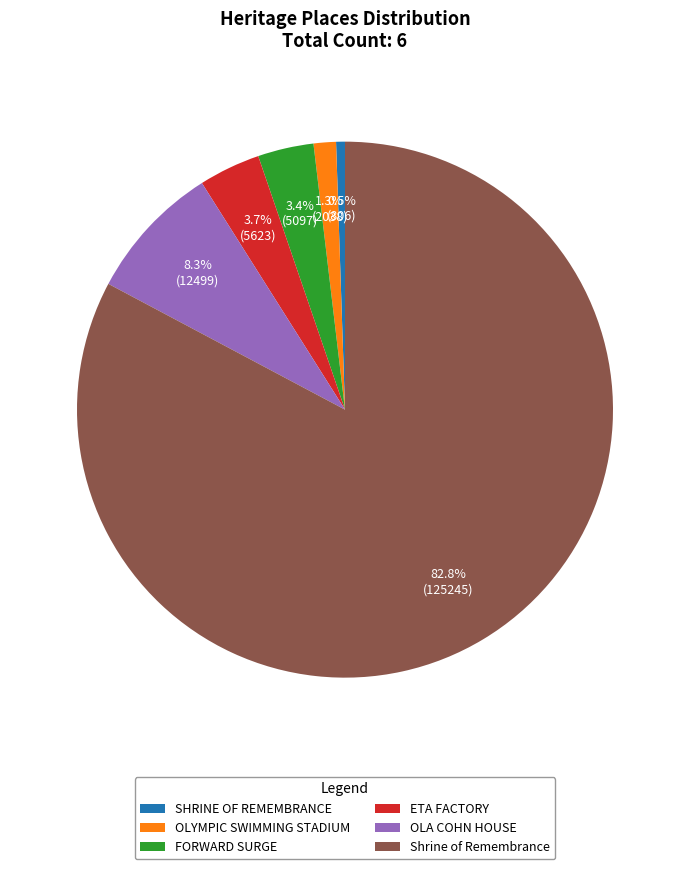

What is the smallest slice in the pie chart?

SHRINE OF REMEMBRANCE